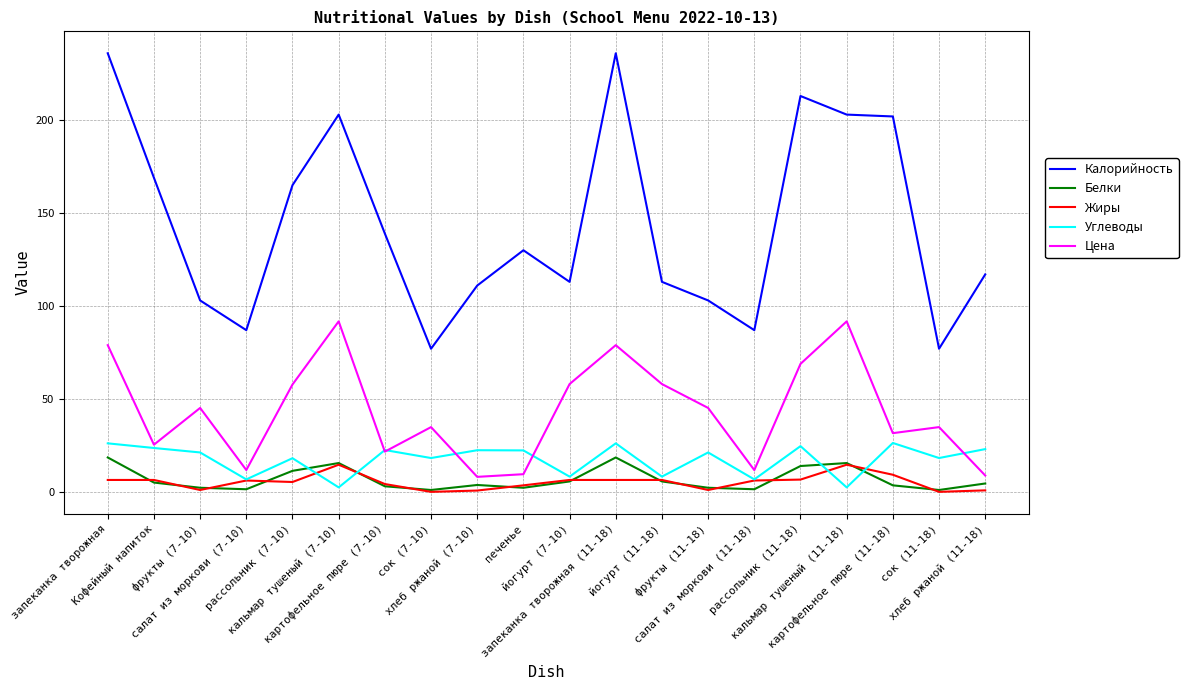

Which series has the largest range (max minus min)?

Калорийность